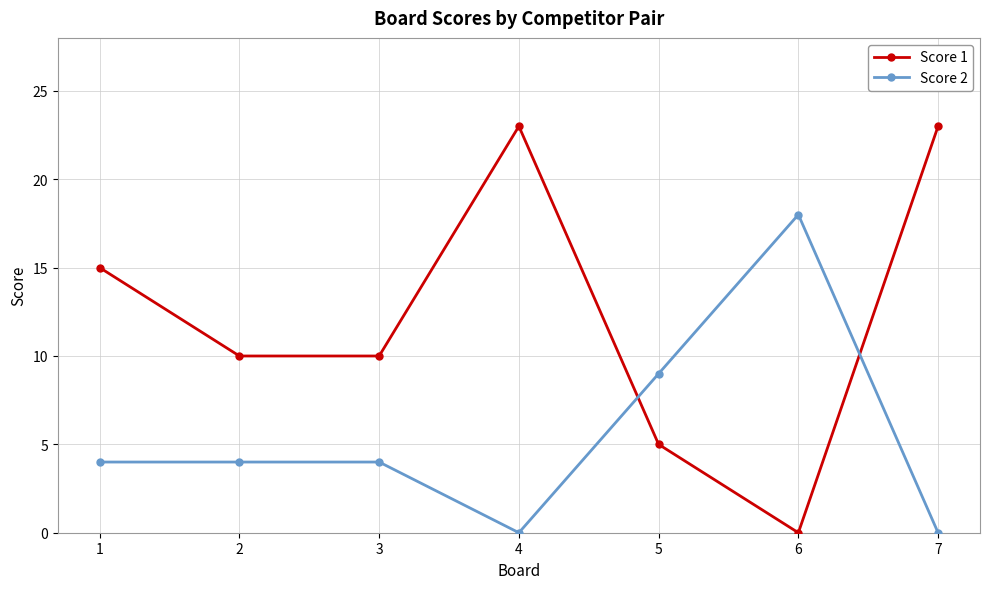

Which series has the largest total across all categories?

Score 1